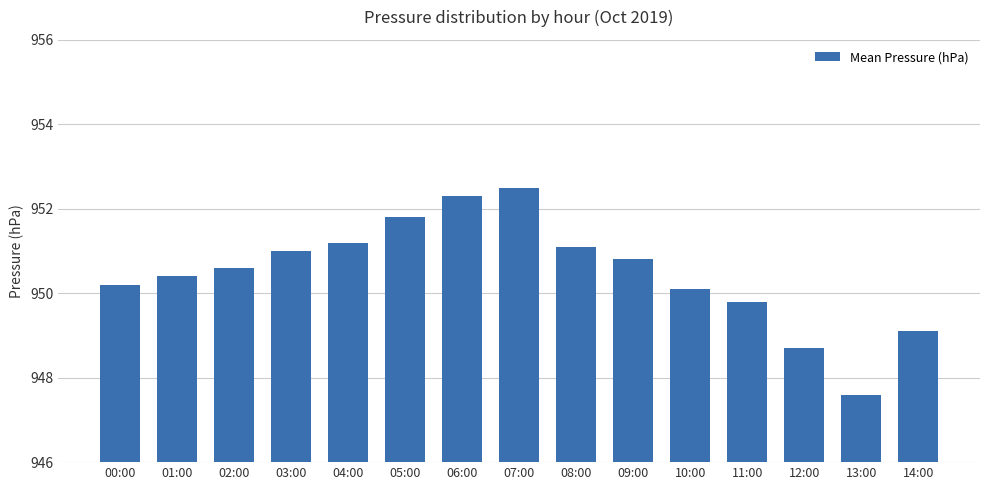

List the labels in order of value, smallest first.

13:00, 12:00, 14:00, 11:00, 10:00, 00:00, 01:00, 02:00, 09:00, 03:00, 08:00, 04:00, 05:00, 06:00, 07:00